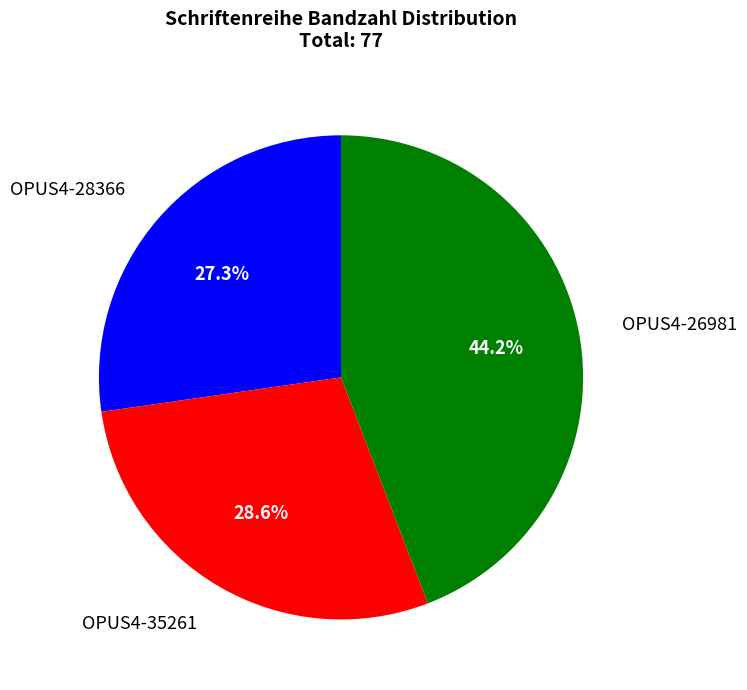

To the nearest percent, what is the average slice percentage?

33%